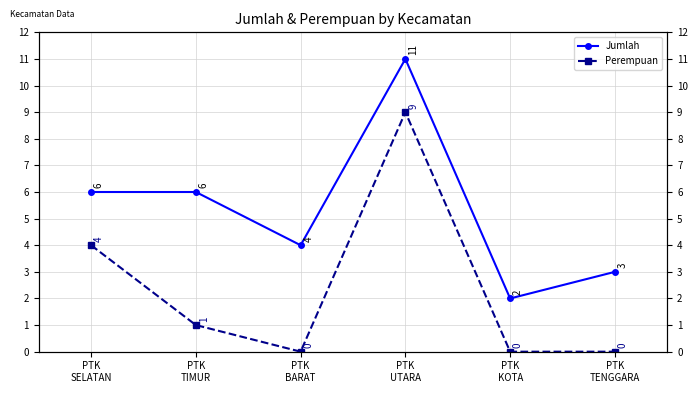

Which series has the largest total across all categories?

Jumlah